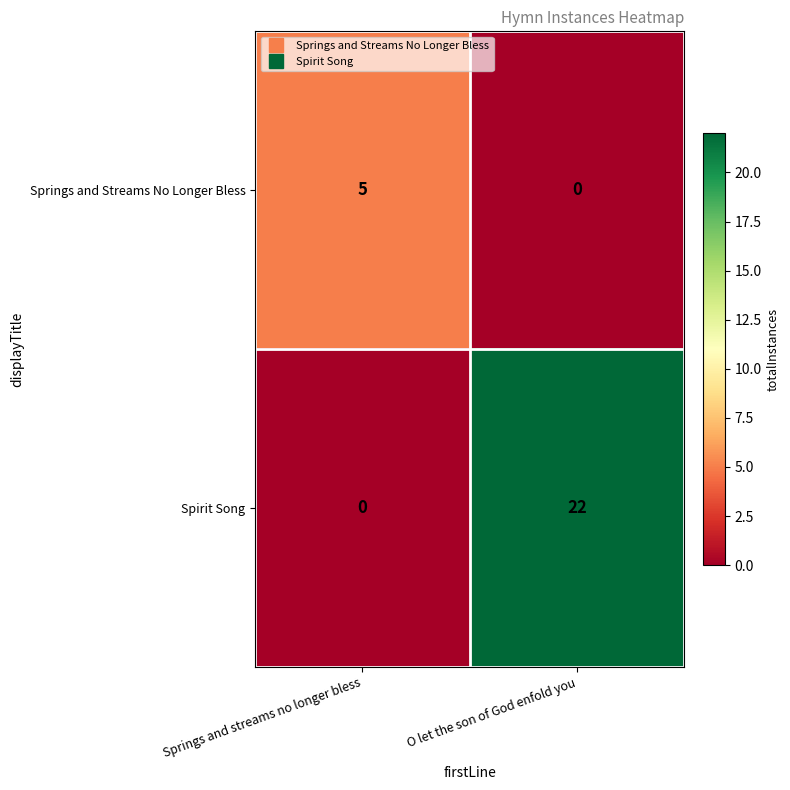

Which category has the highest value across all series?

O let the son of God enfold you